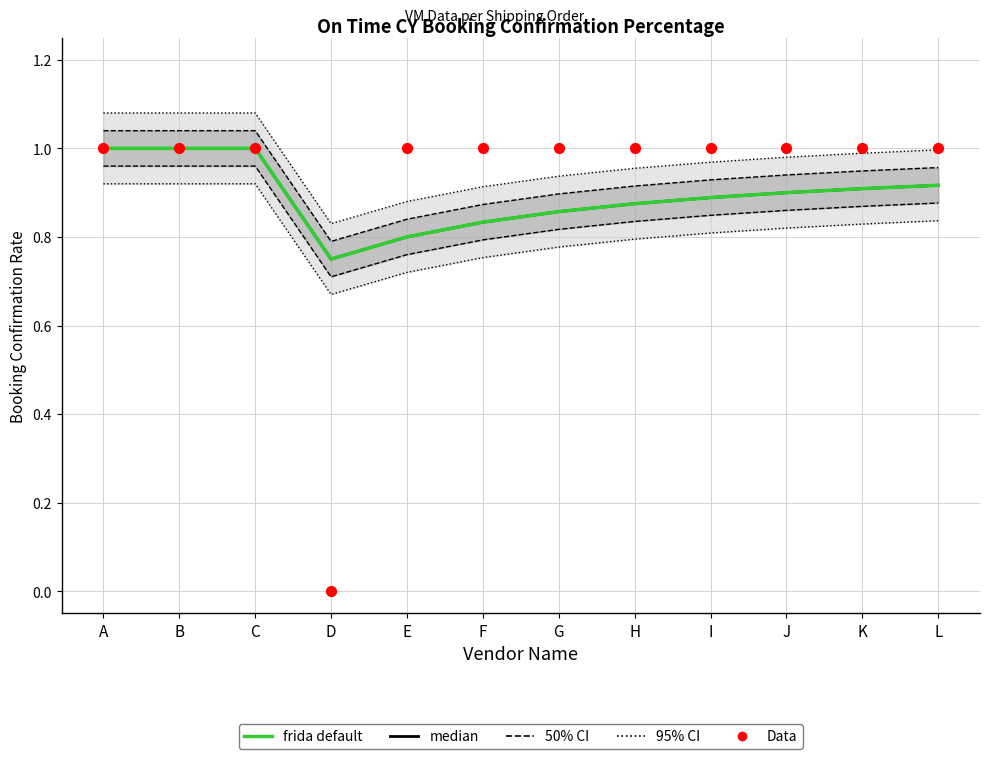

Which series reaches the maximum Y coordinate?

frida default